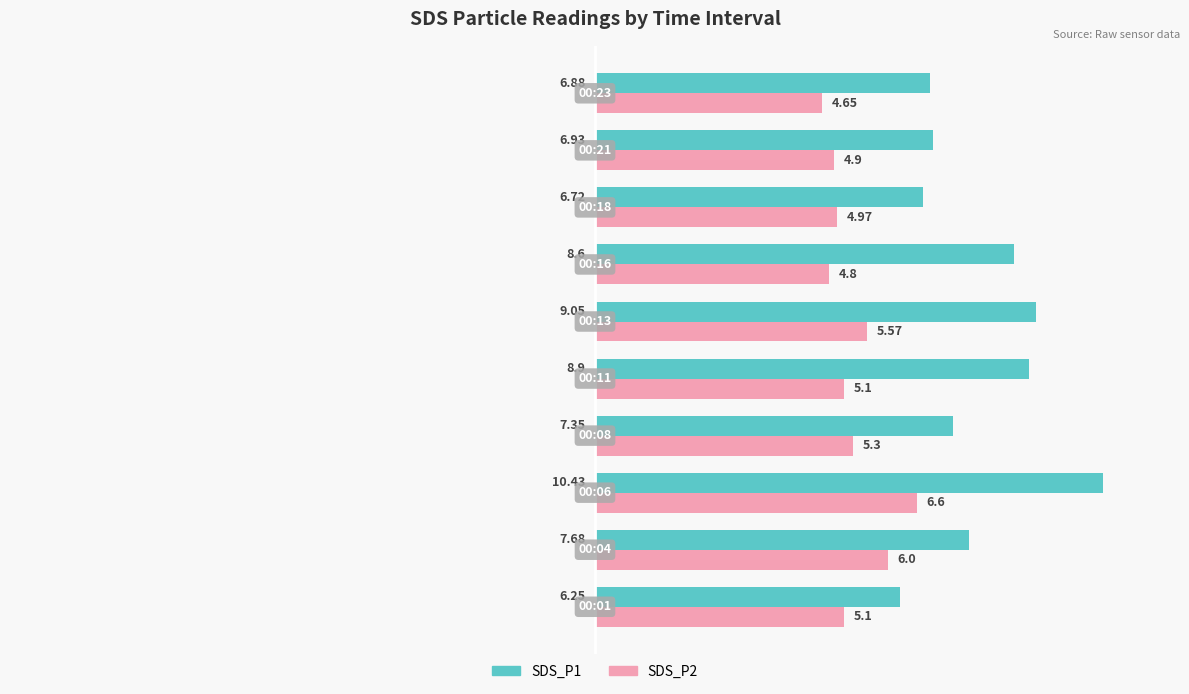

How many series are shown in this chart?

2